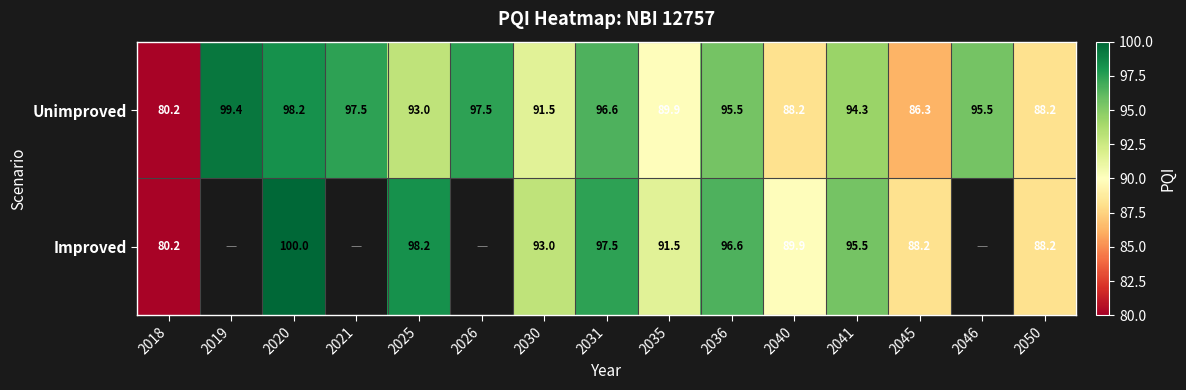

What is the total value across all series at 2018?

160.4